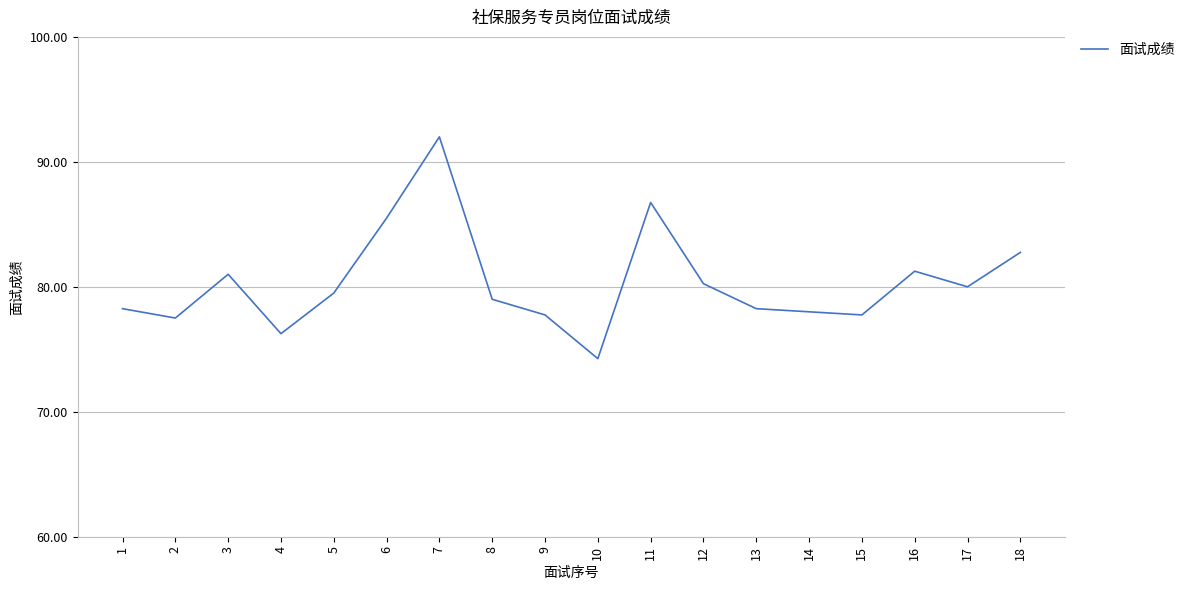

Which has a higher value, 10 or 7?

7